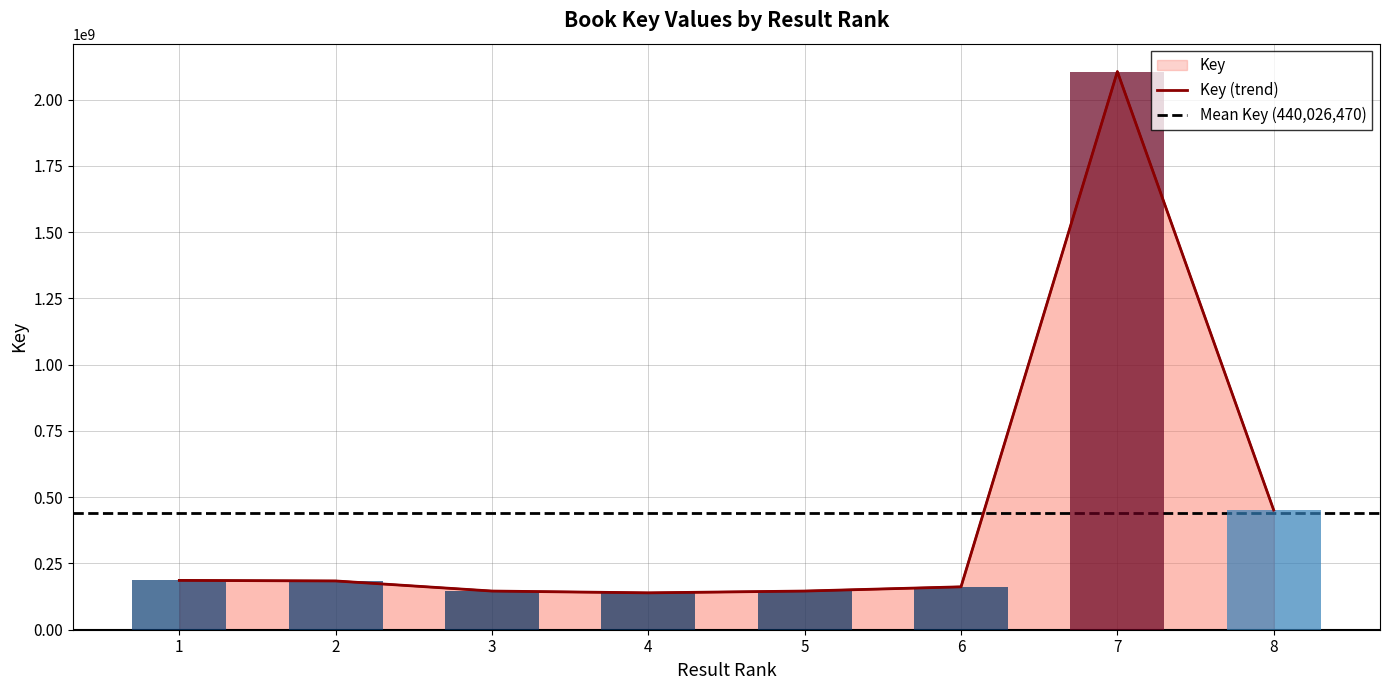

What is the change in value from 2 to 8?

+267423127